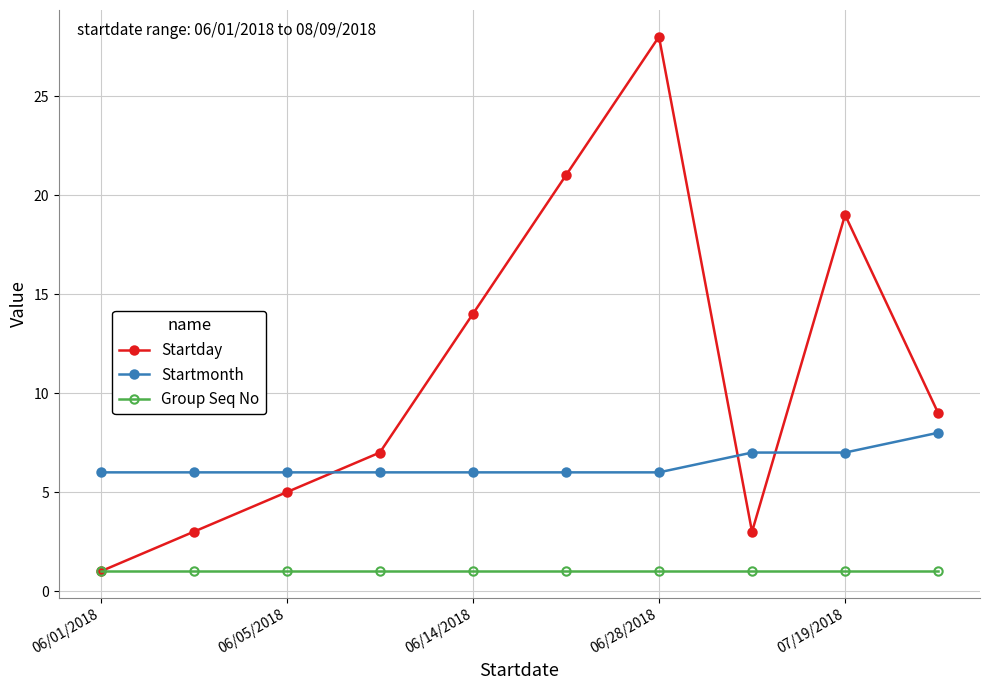

What is the average value of the Group Seq No series?

1